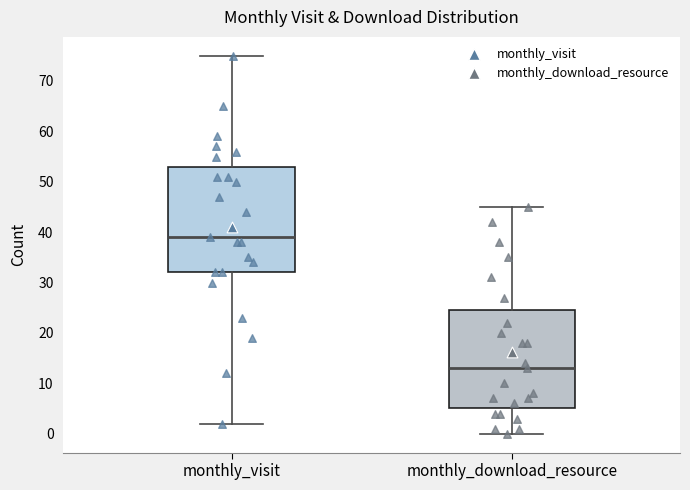

Where is the upper edge of the box for monthly_visit on the y-axis? The values are not printed on the chart, so give them approximately, as read against the axis.

53